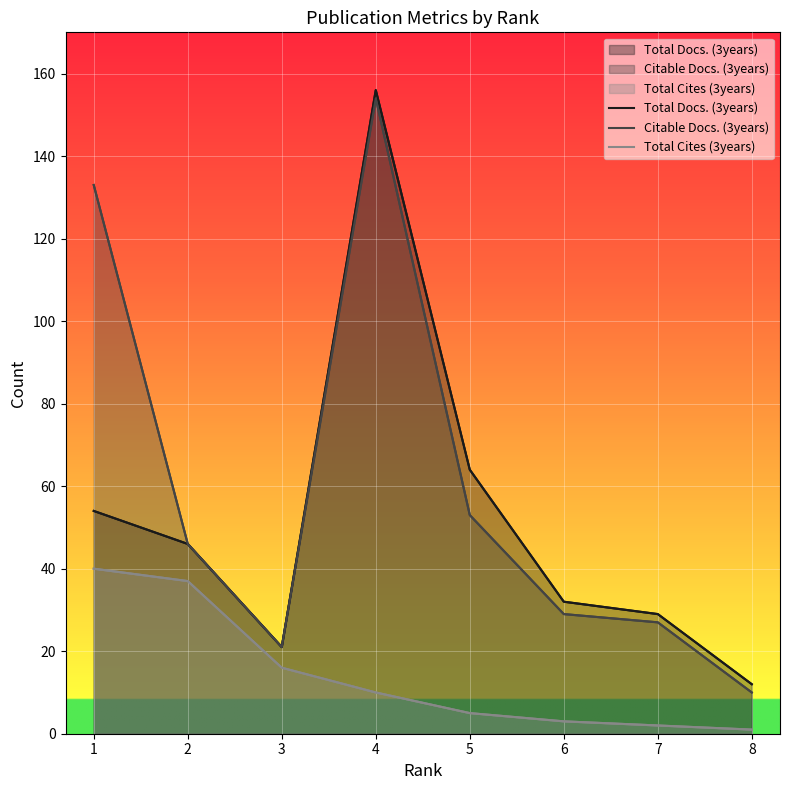

Does the chart display data point markers on the line(s)?

No